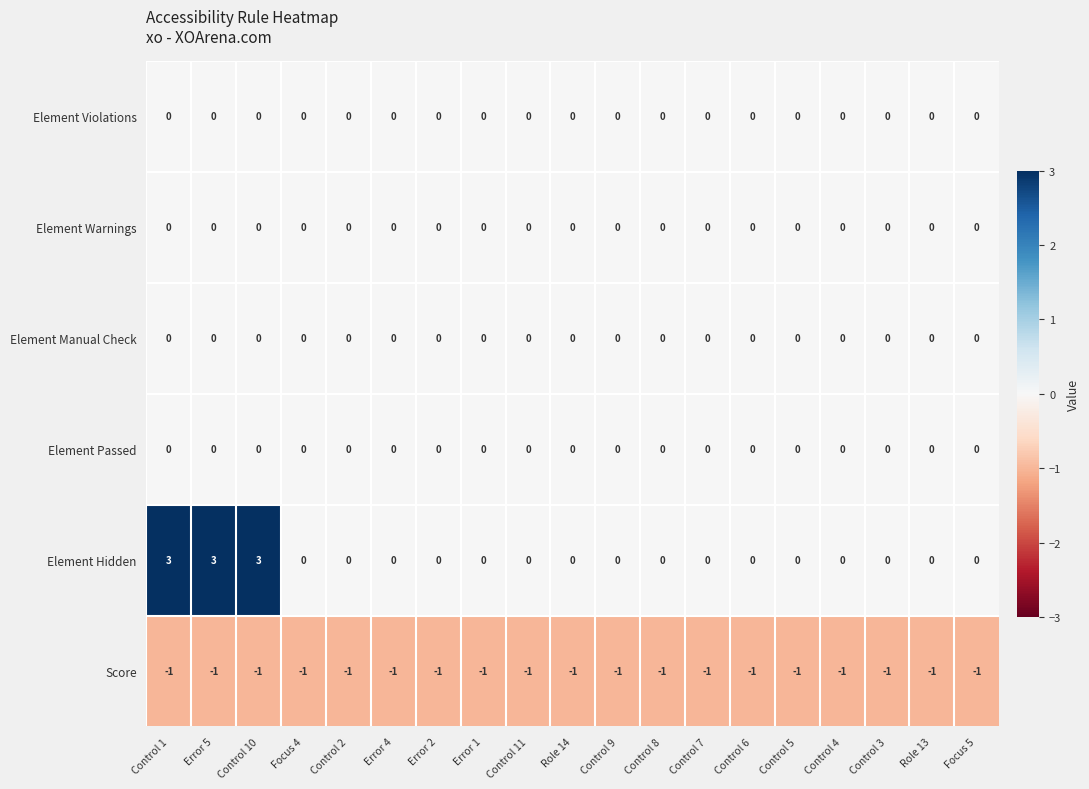

Which series has the largest total across all categories?

Element Hidden